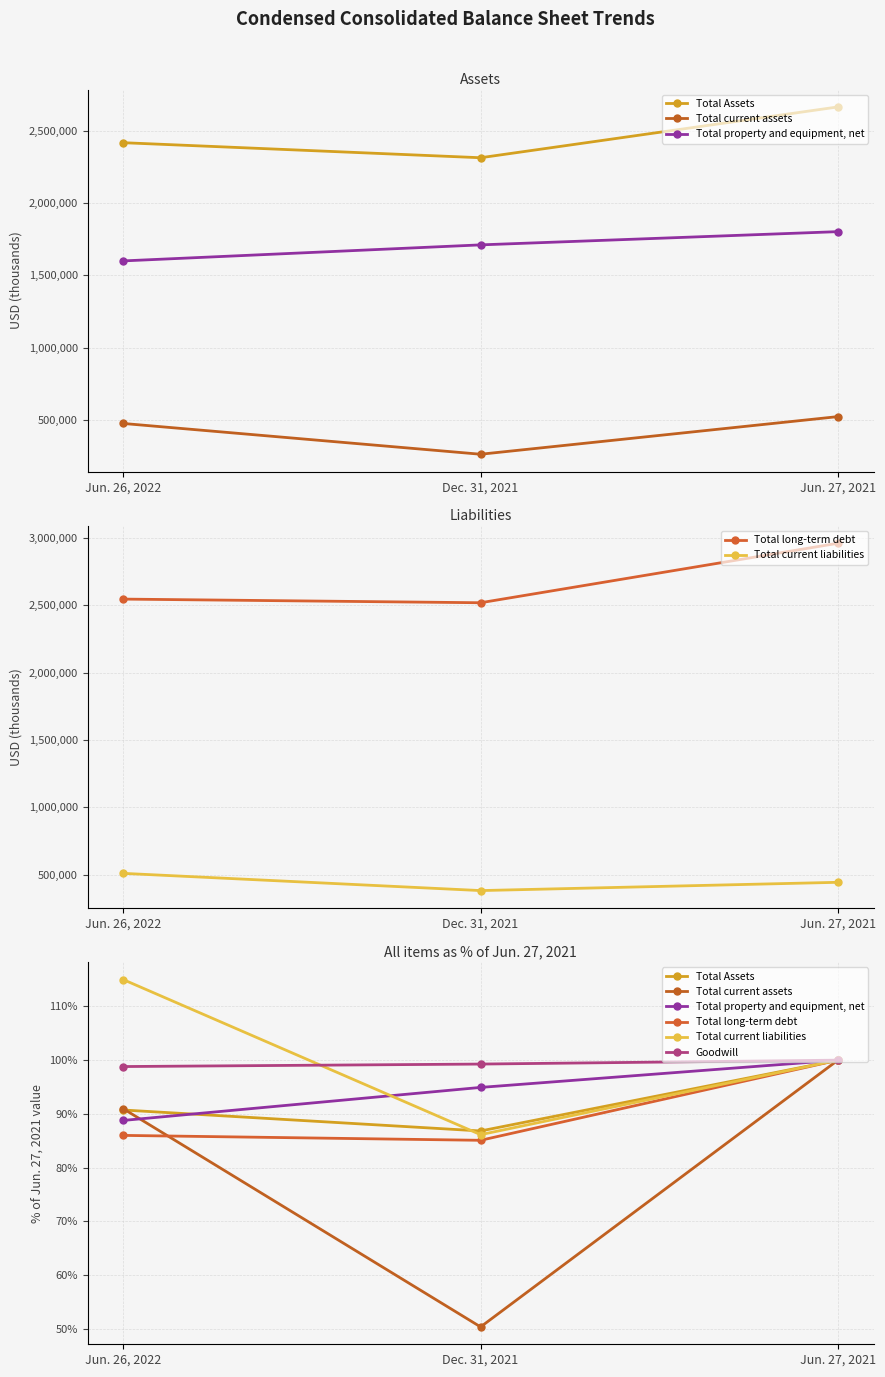

What is the sum of all Total property and equipment, net values?

283.7